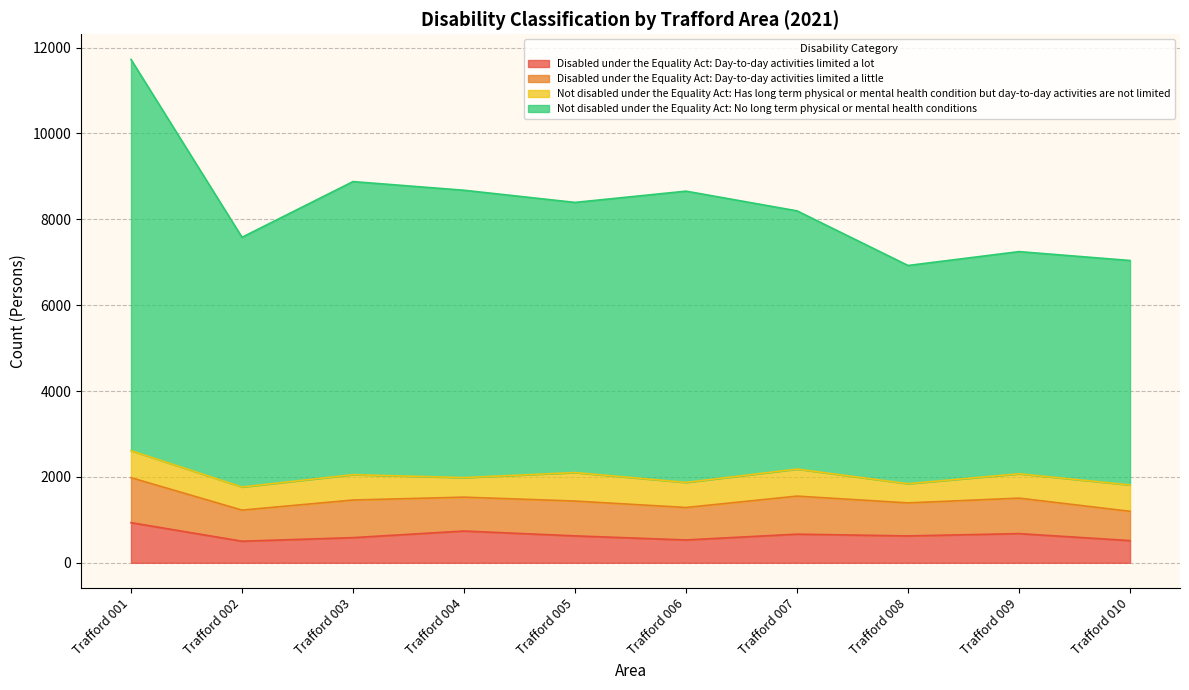

True or false: Disabled under the Equality Act: Day-to-day activities limited a lot has a value of 899 at Trafford 010.

False